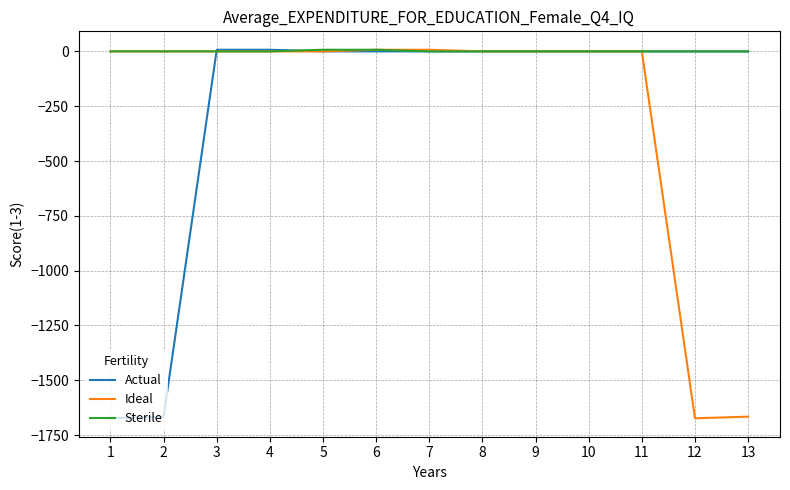

What is the minimum value shown in the chart?

-1673.4